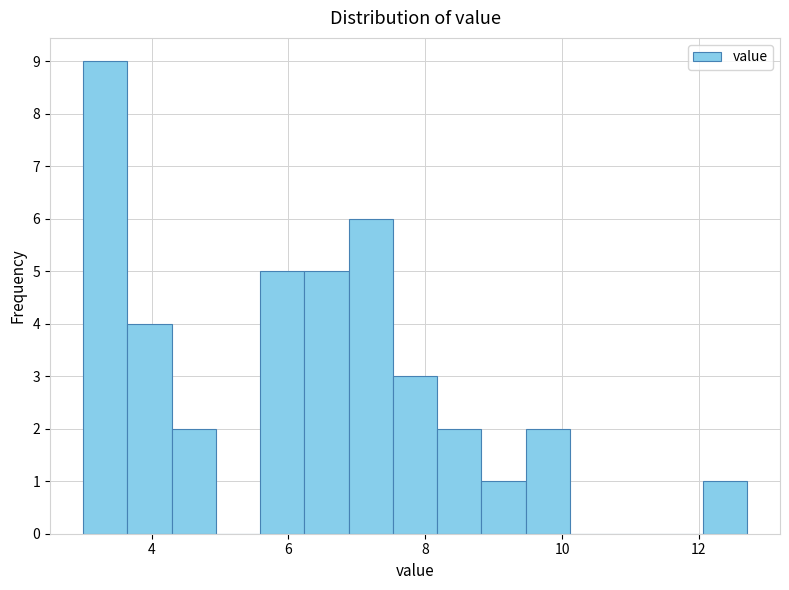

Around what value on the x-axis is the tallest bar? Give the approximate position of its centre, as read against the axis.

3.4